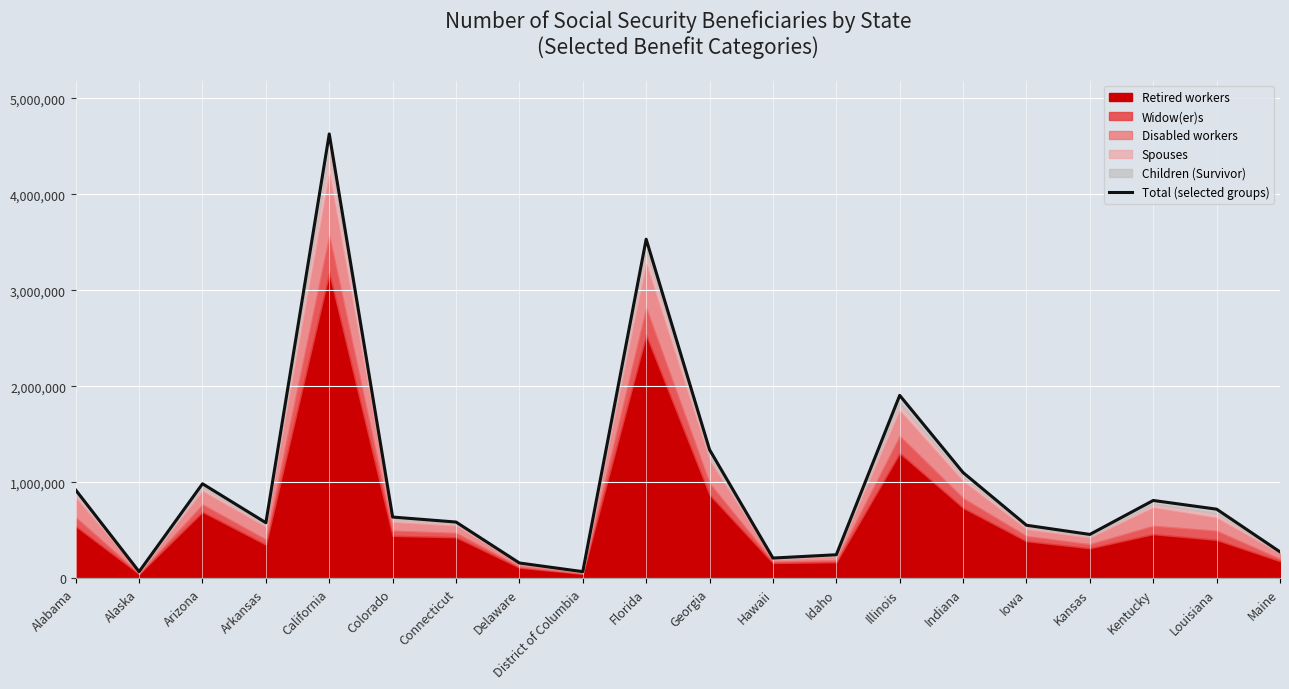

Rank the categories by value from lowest to highest.

Alaska, District of Columbia, Delaware, Hawaii, Idaho, Maine, Kansas, Iowa, Arkansas, Connecticut, Colorado, Louisiana, Kentucky, Alabama, Arizona, Indiana, Georgia, Illinois, Florida, California